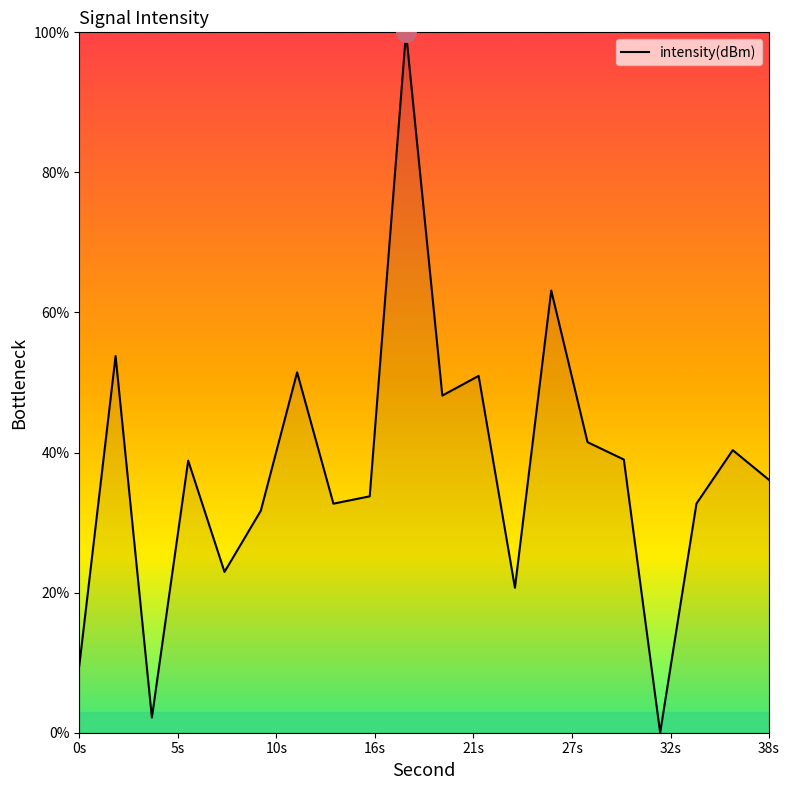

What is the difference between the maximum and minimum values?

100.0